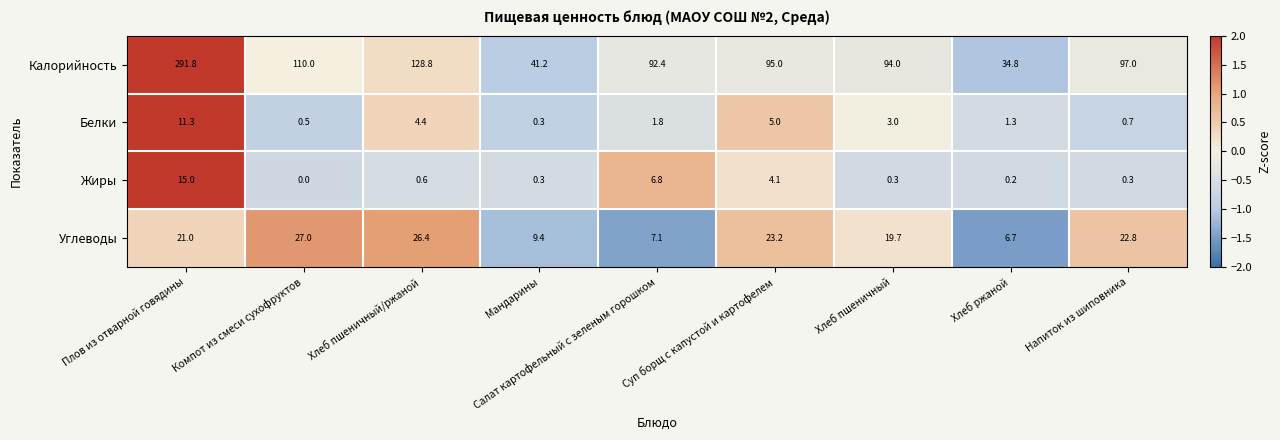

How many data points does each series have?

9